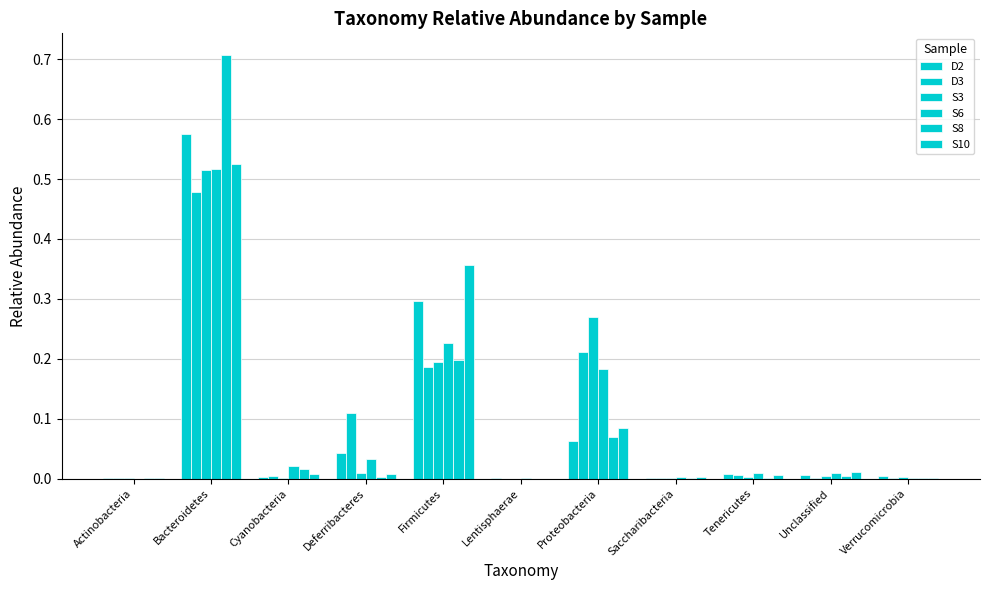

How many groups of bars are there?

11